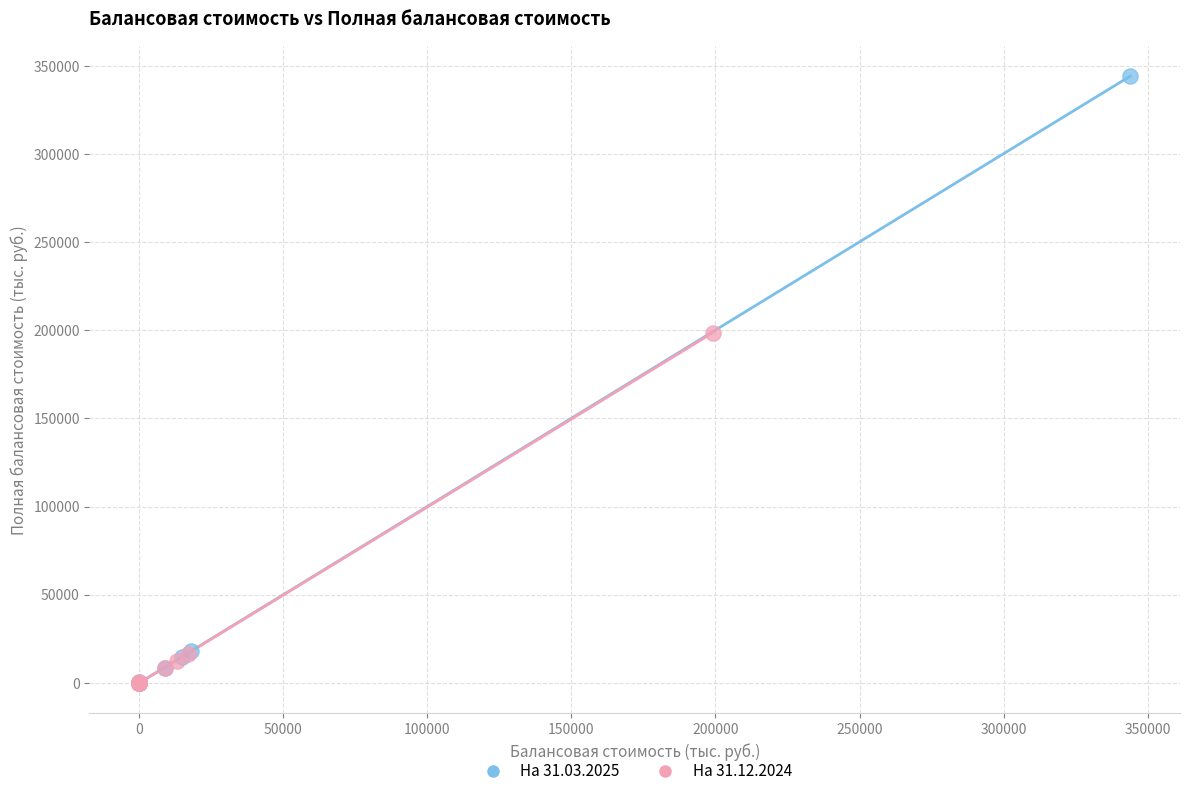

Which series reaches the maximum Y coordinate?

На 31.03.2025